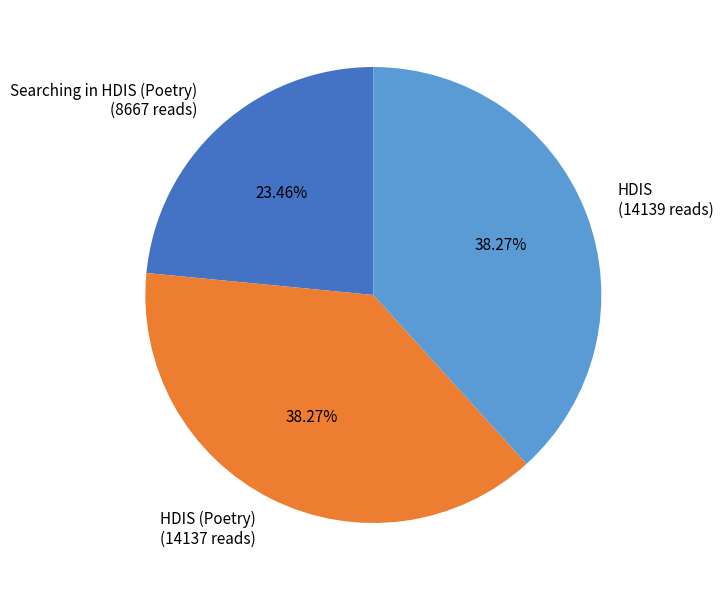

How many slices are in this pie chart?

3